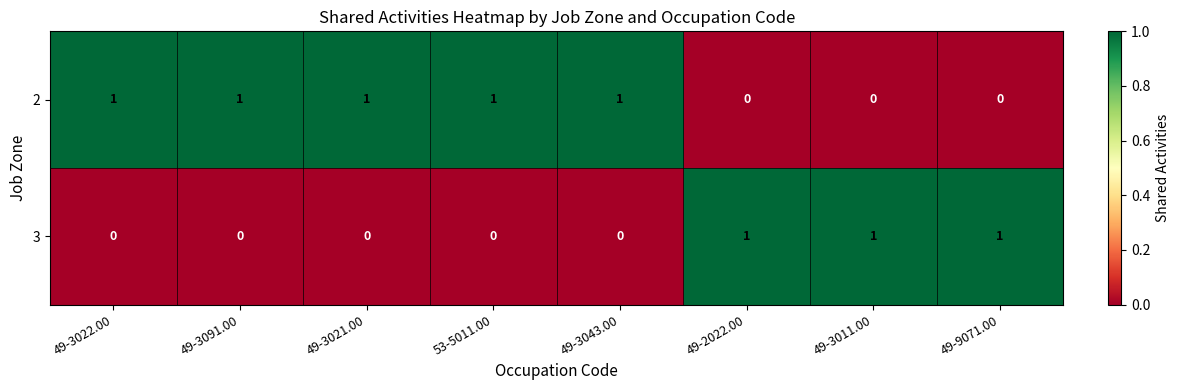

Which series has the largest total across all categories?

2